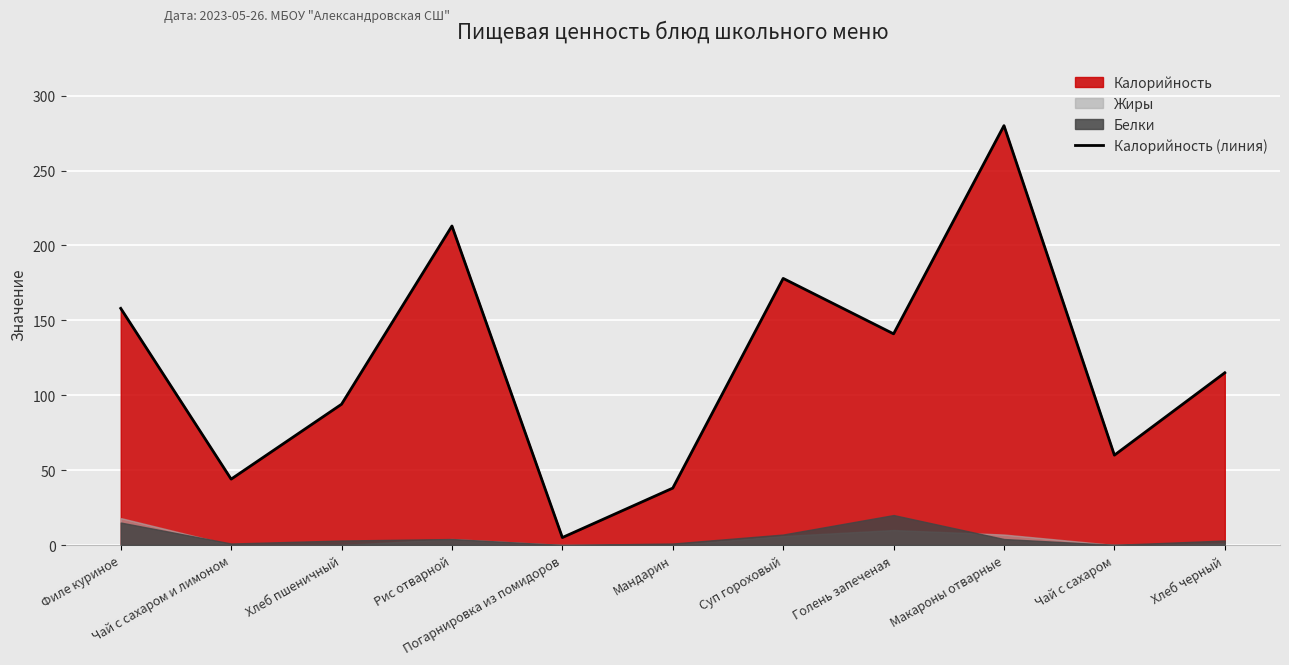

True or false: there are more than 0 points higher than both neighbors.

True